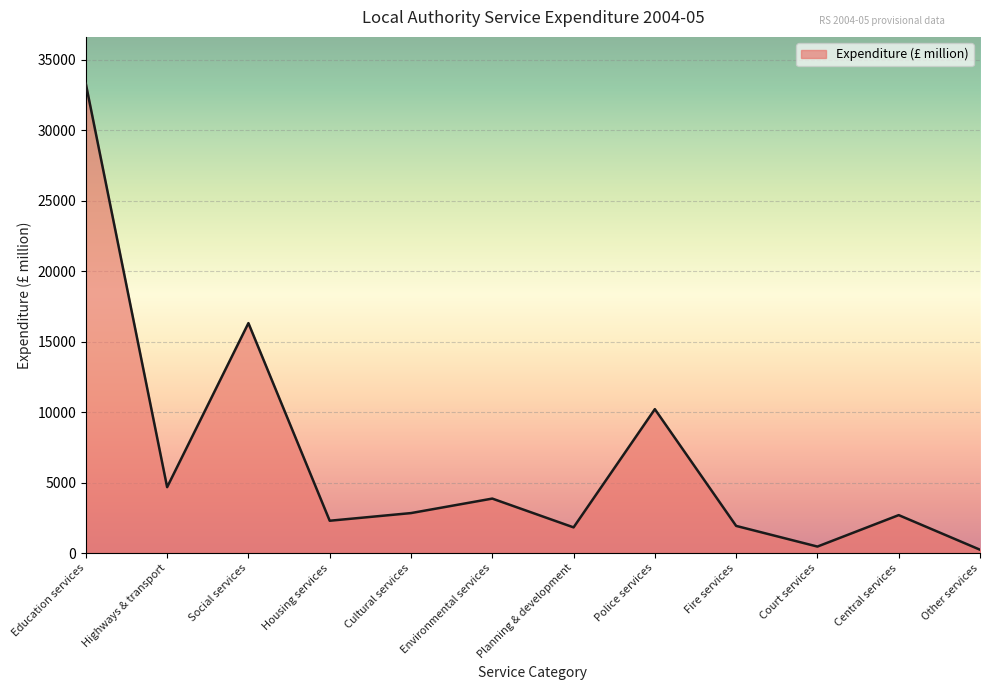

What is the difference between the maximum and minimum values?

33044.0